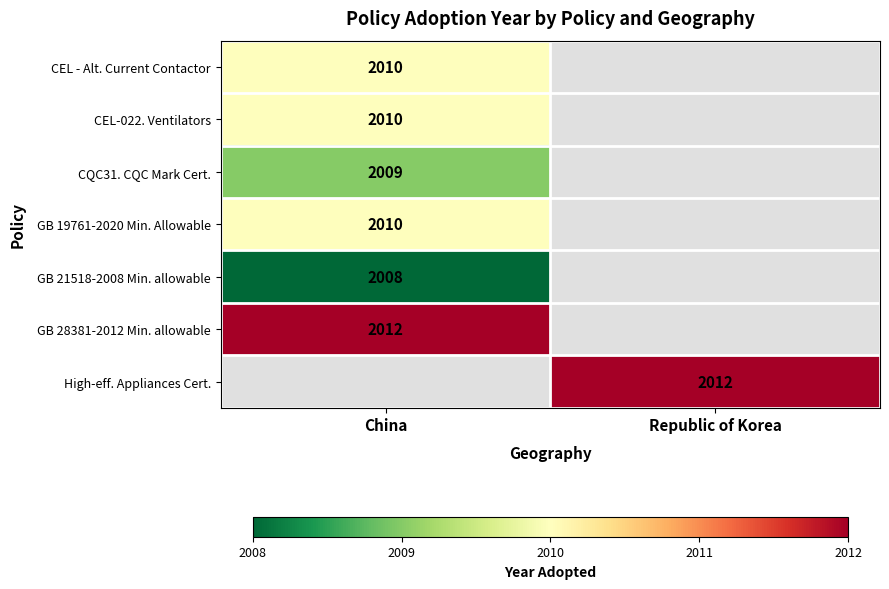

What is the minimum value shown in the chart?

2008.0